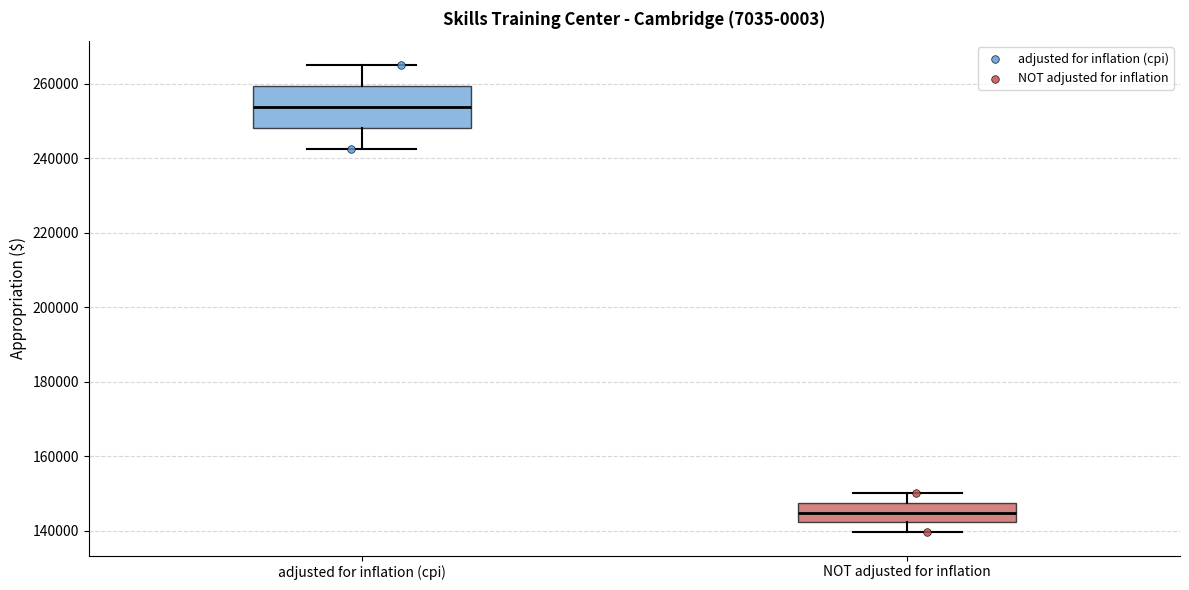

Comparing the boxes themselves (not the whiskers), which one is the tallest?

adjusted for inflation (cpi)